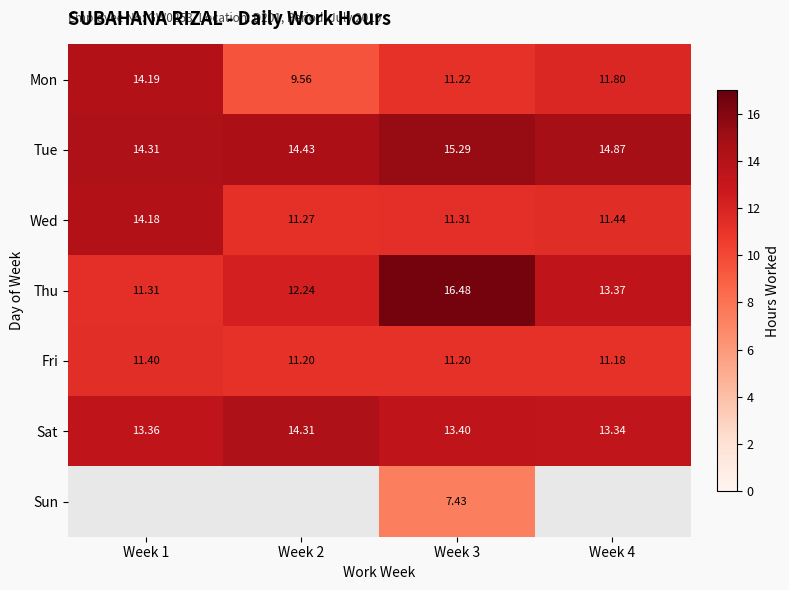

What is the lowest value of the Sat series?

13.3